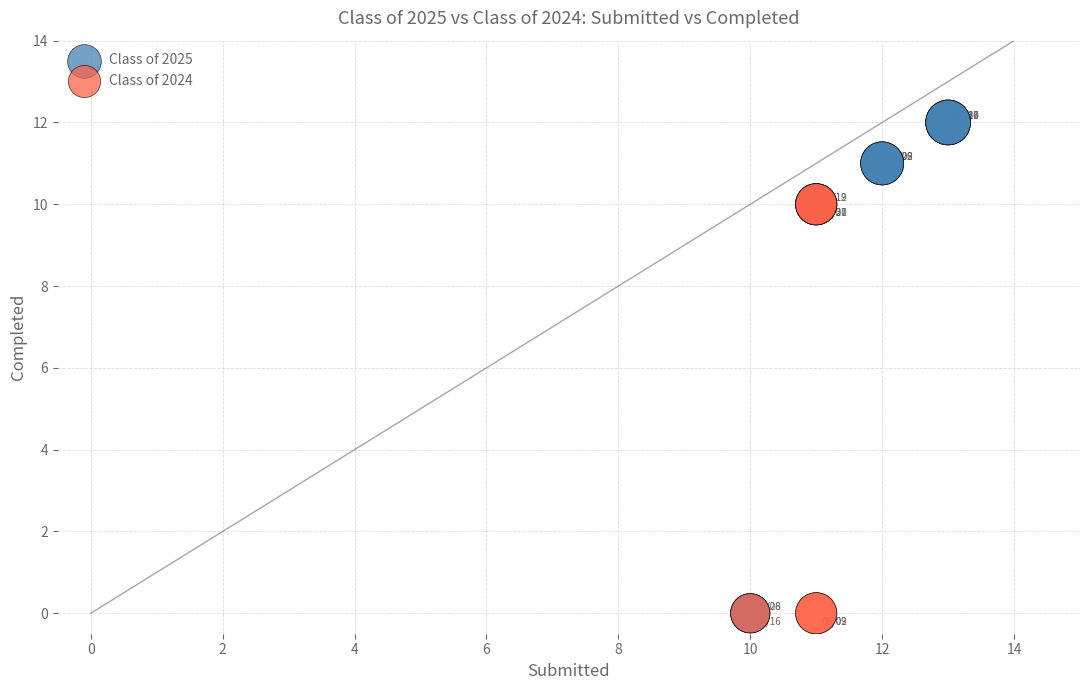

Which series contains the highest Y value?

Class of 2025